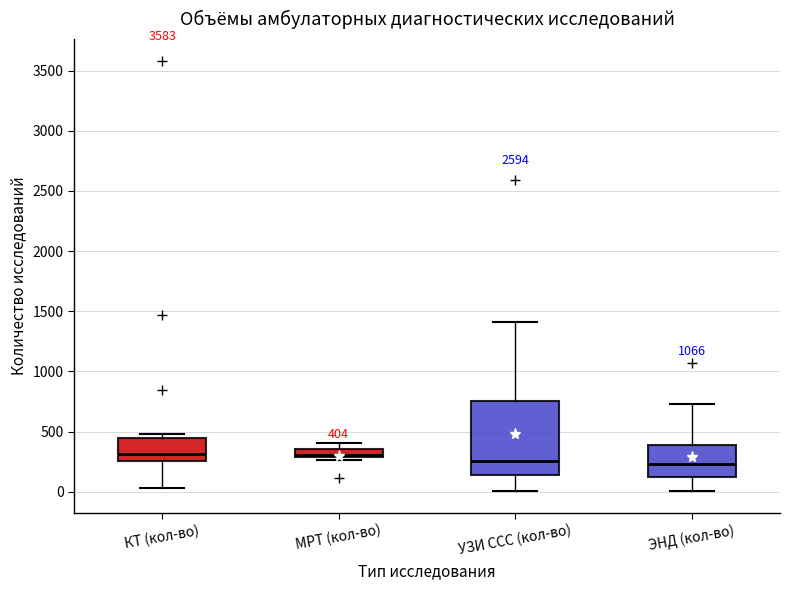

Comparing the boxes themselves (not the whiskers), which one is the tallest?

УЗИ ССС (кол-во)